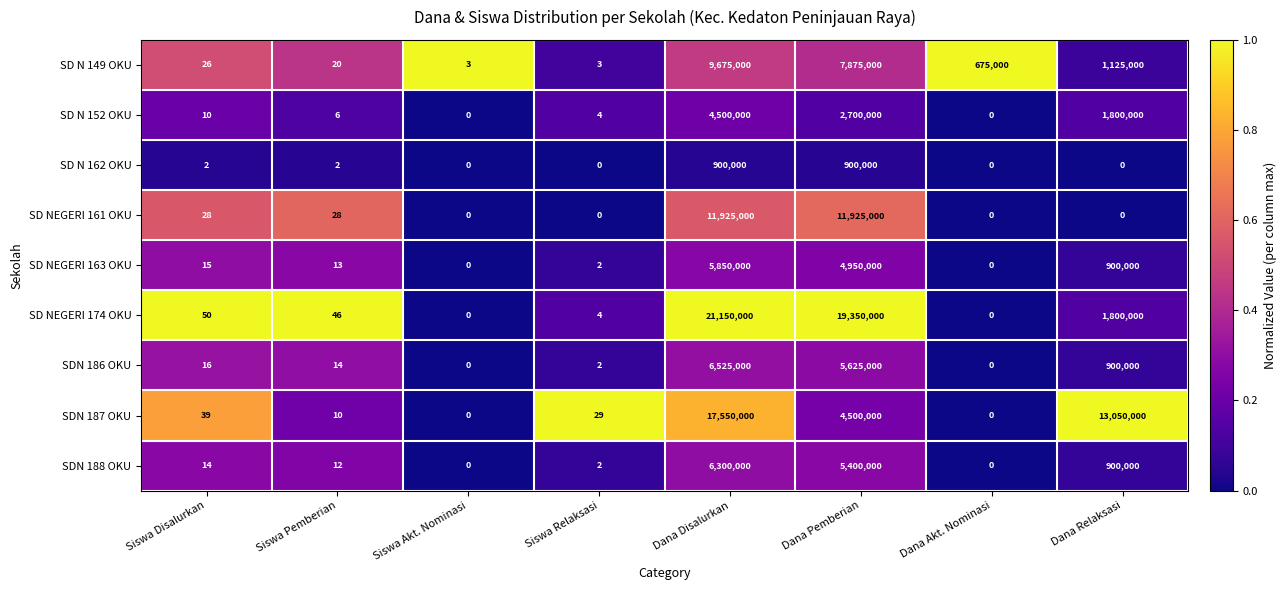

At which label is SD N 149 OKU closest to 4837501?

Dana Pemberian